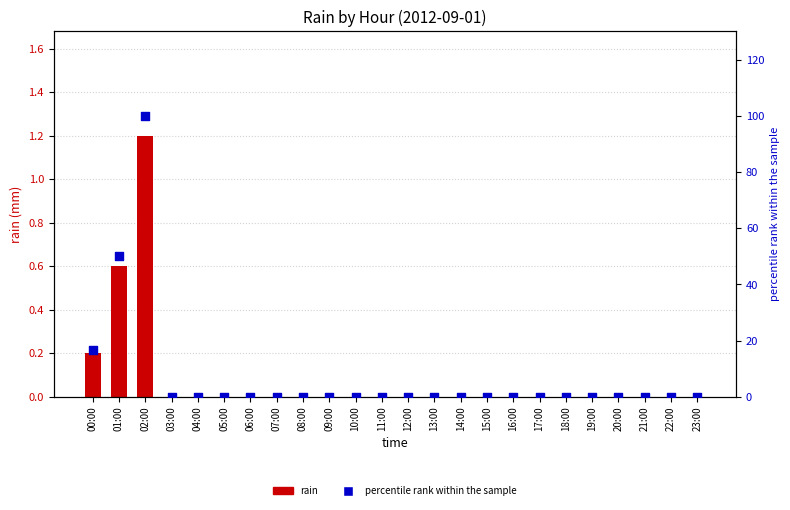

Which series has the largest total across all categories?

percentile rank within the sample